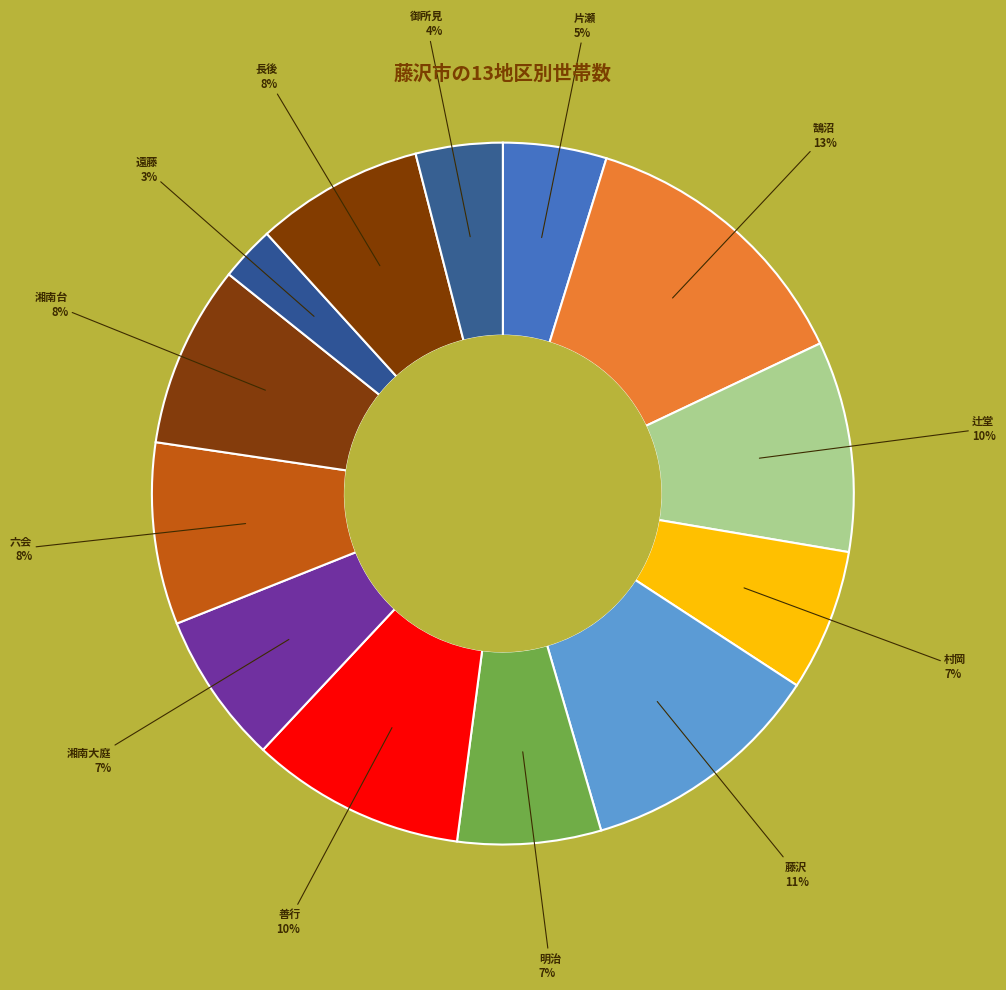

The 湘南大庭 slice represents 7% of the pie. True or false?

True